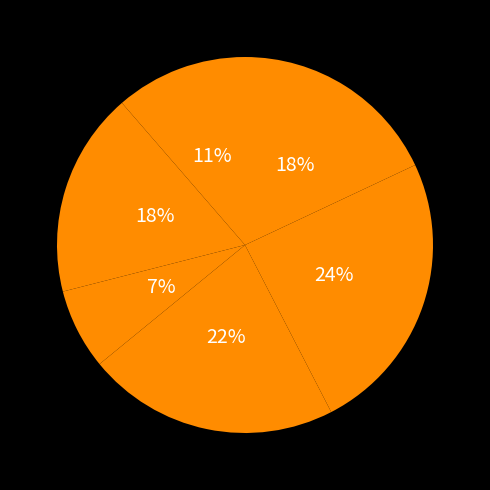

To the nearest percent, what is the difference between the largest and smallest slice percentages?

17%